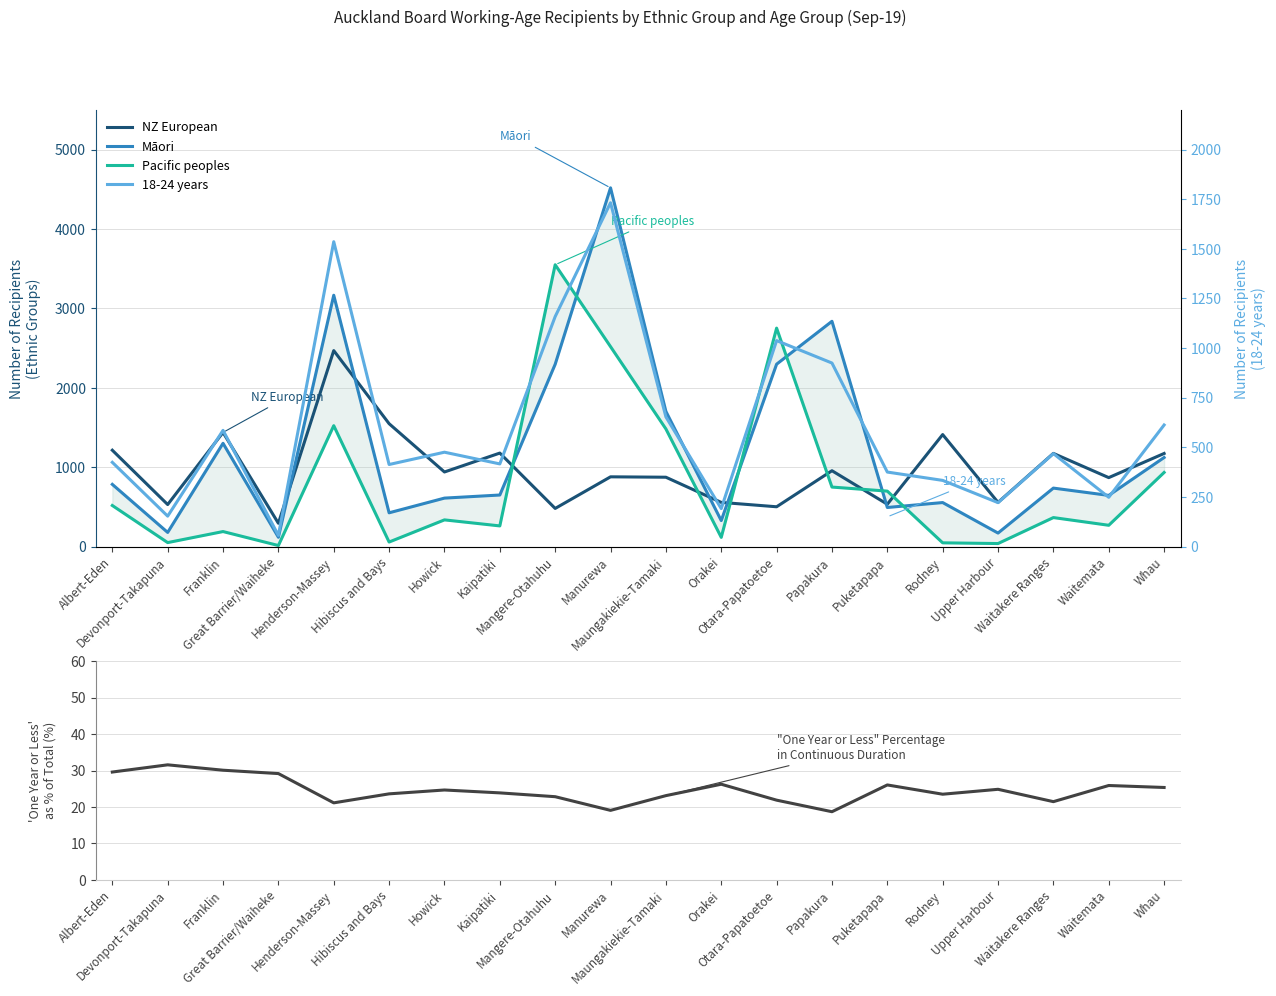

Which category has the lowest value in the "One year or less" as % of Total Duration series?

Papakura